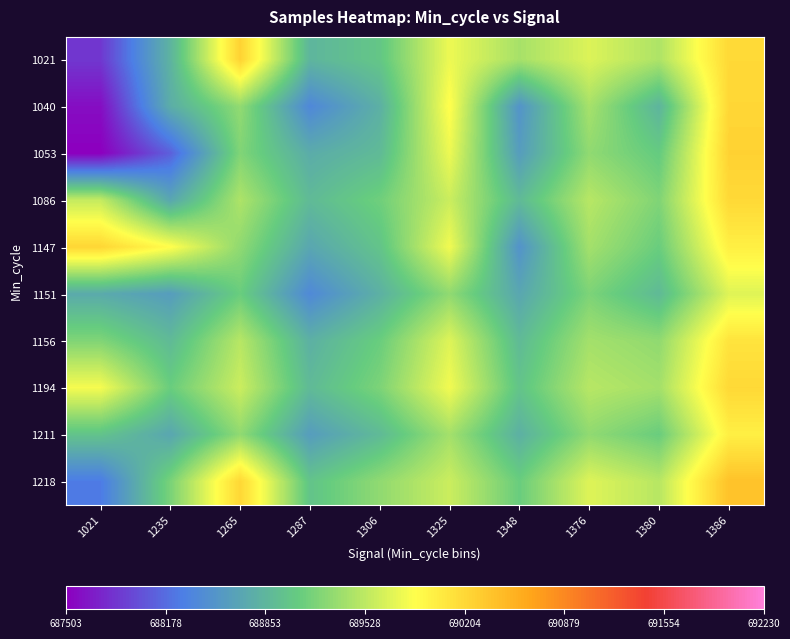

Reading left to right, extract all data points from this chart.

1021: 1021=687852	1235=688829	1265=690257	1287=688851	1306=689026	1325=689777	1348=689415	1376=689689	1380=689450	1386=690198
1040: 1021=687592	1235=688771	1265=689309	1287=688386	1306=688795	1325=689880	1348=688508	1376=689415	1380=688841	1386=690219
1053: 1021=687503	1235=688100	1265=689219	1287=688756	1306=688900	1325=689777	1348=688600	1376=689300	1380=689067	1386=690257
1086: 1021=689566	1235=688700	1265=689450	1287=688900	1306=689131	1325=689600	1348=688900	1376=689500	1380=689216	1386=690198
1147: 1021=690219	1235=689880	1265=689297	1287=688700	1306=689000	1325=689800	1348=688500	1376=689400	1380=689100	1386=690000
1151: 1021=688741	1235=688600	1265=689100	1287=688400	1306=688800	1325=689300	1348=688700	1376=689200	1380=688900	1386=689700
1156: 1021=689219	1235=688900	1265=689500	1287=688800	1306=689100	1325=689700	1348=688900	1376=689400	1380=689300	1386=690100
1194: 1021=689819	1235=689100	1265=689600	1287=688900	1306=689200	1325=689800	1348=689000	1376=689500	1380=689400	1386=690200
1211: 1021=688989	1235=688700	1265=689300	1287=688600	1306=688900	1325=689400	1348=688800	1376=689300	1380=689100	1386=690000
1218: 1021=688271	1235=689184	1265=690219	1287=689000	1306=689300	1325=689600	1348=689100	1376=689700	1380=689500	1386=690400